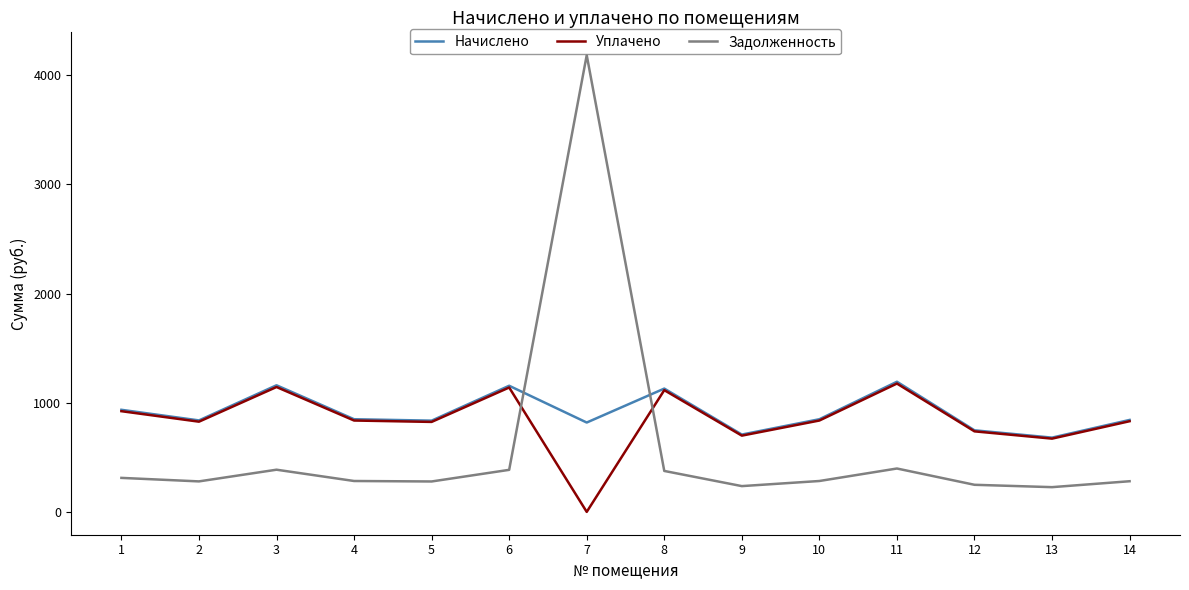

Is it true that Уплачено equals -649.7 at 7?

False